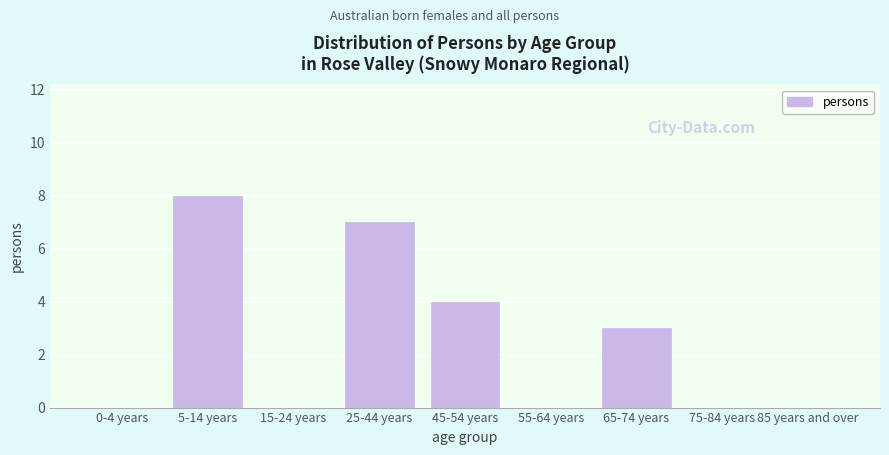

Reading left to right, extract all data points from this chart.

0-4 years=0	5-14 years=8	15-24 years=0	25-44 years=7	45-54 years=4	55-64 years=0	65-74 years=3	75-84 years=0	85 years and over=0